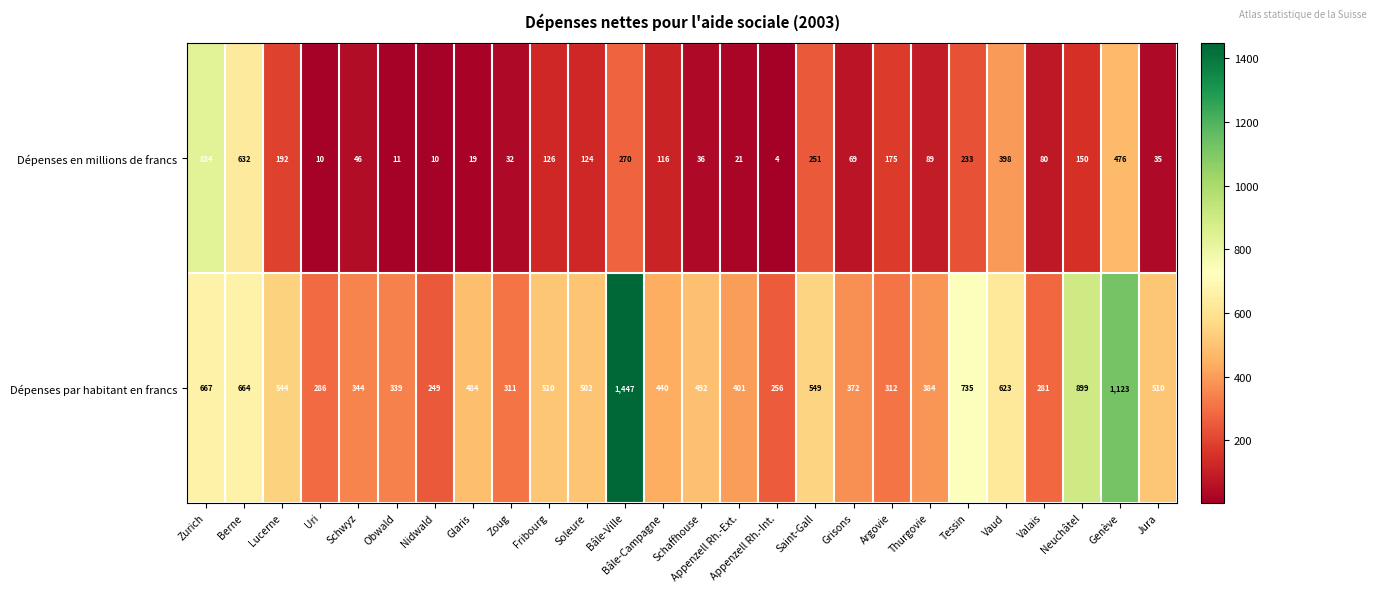

What is the difference between the maximum and minimum values in the Dépenses en millions de francs series?

830